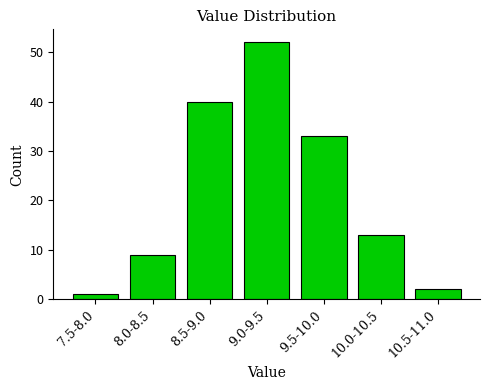

Reading left to right, transcribe all the data shown in this chart.

1	9	40	52	33	13	2